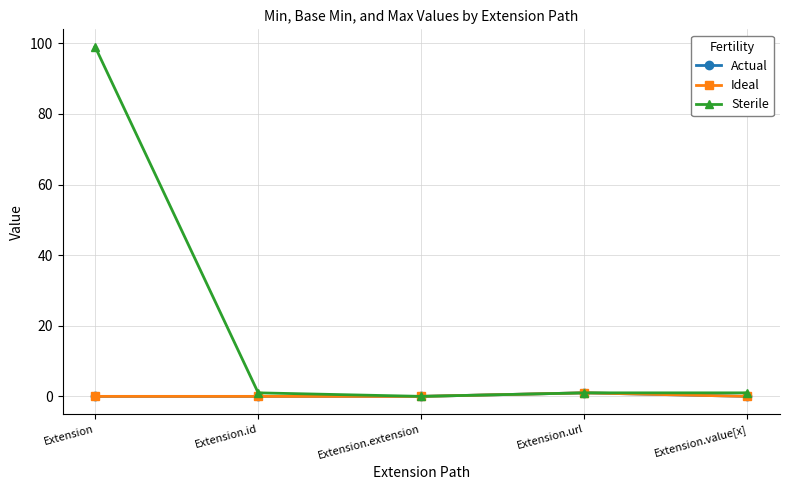

Is this an area chart (filled region under the line)?

No